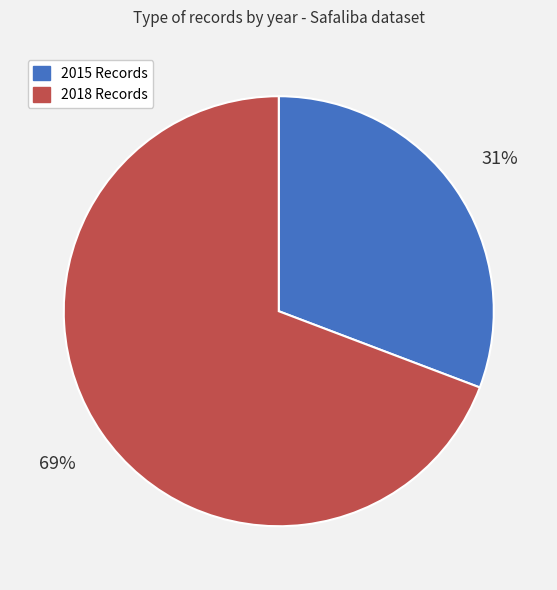

What is the ratio of the value at 2015 Records to the value at 2018 Records?

0.4